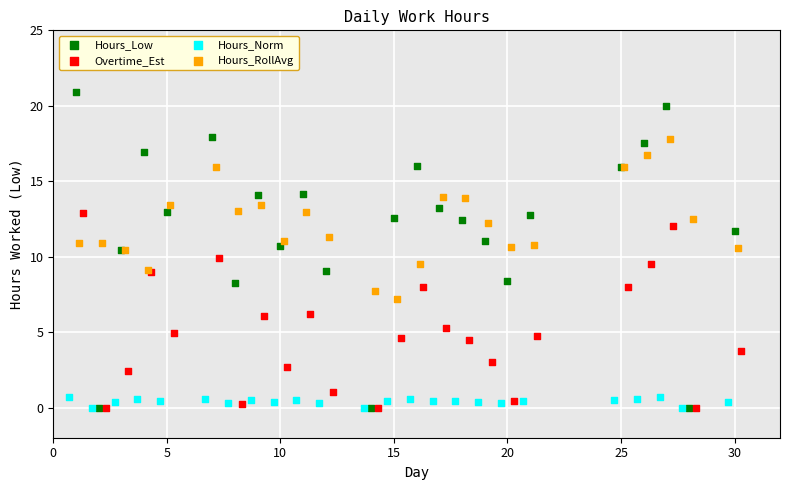

Which series has the widest spread of Y values?

Hours_Low